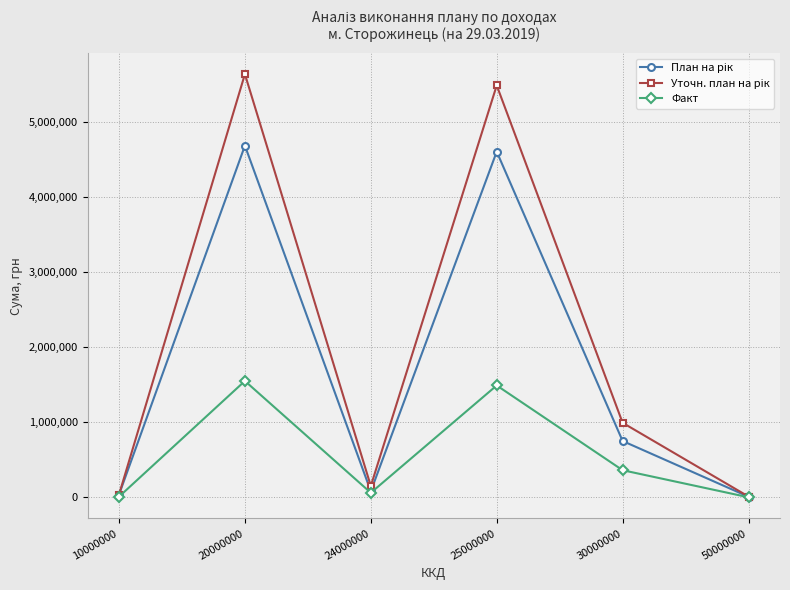

True or false: Факт has a value of 862520.8 at 25000000.

False